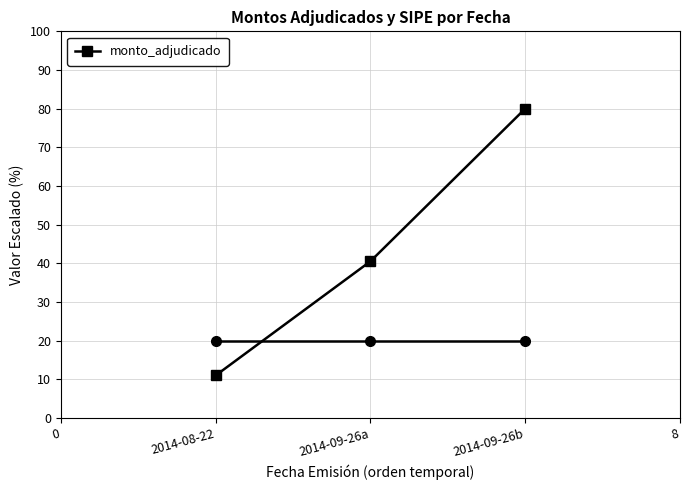

What is the difference between the values at 2014-08-22 and 2014-09-26a?

29.5